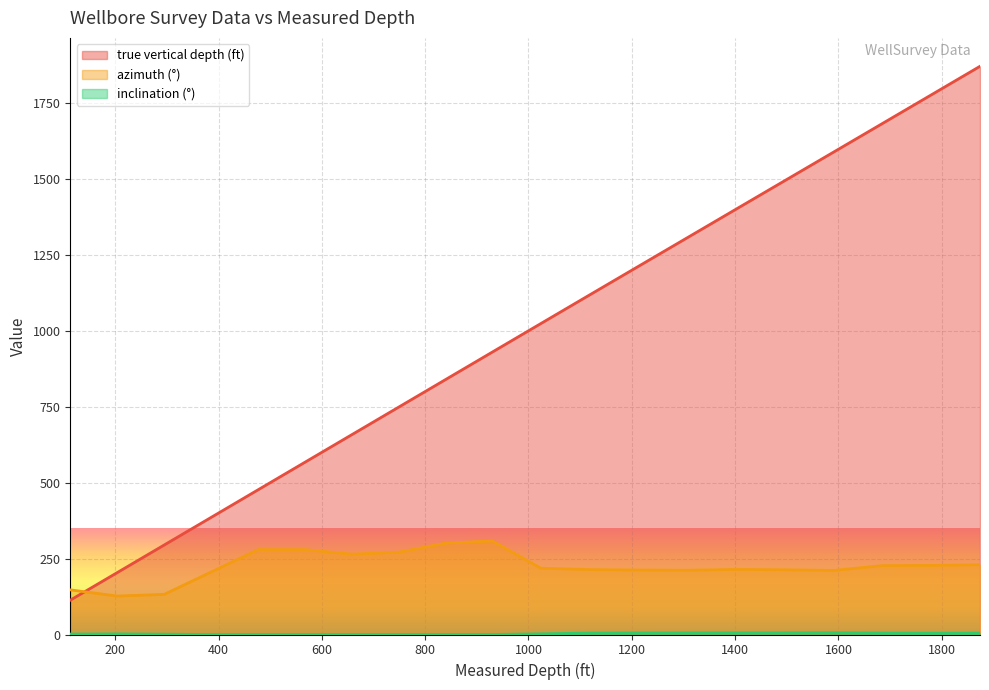

What are all the series names shown in the legend?

true vertical depth (ft), azimuth (°), inclination (°)